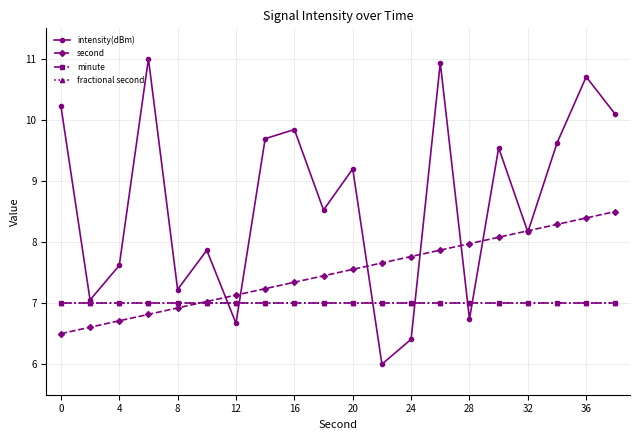

Does the chart have visible grid lines?

Yes